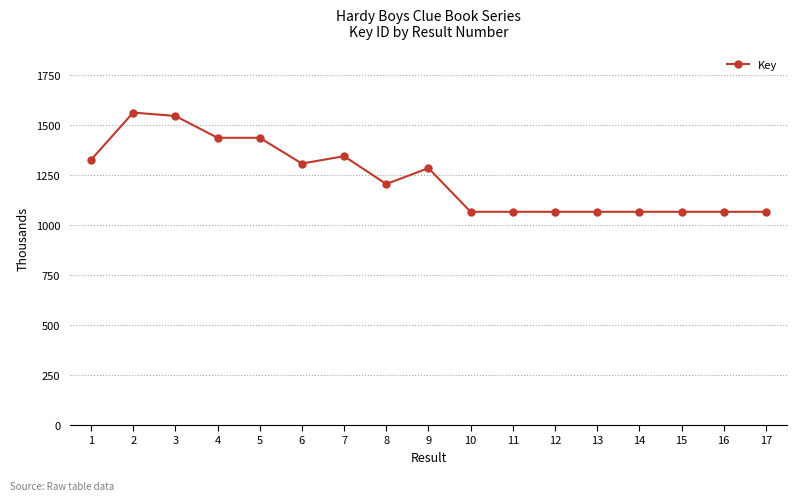

What is the smallest value displayed?

1065.9